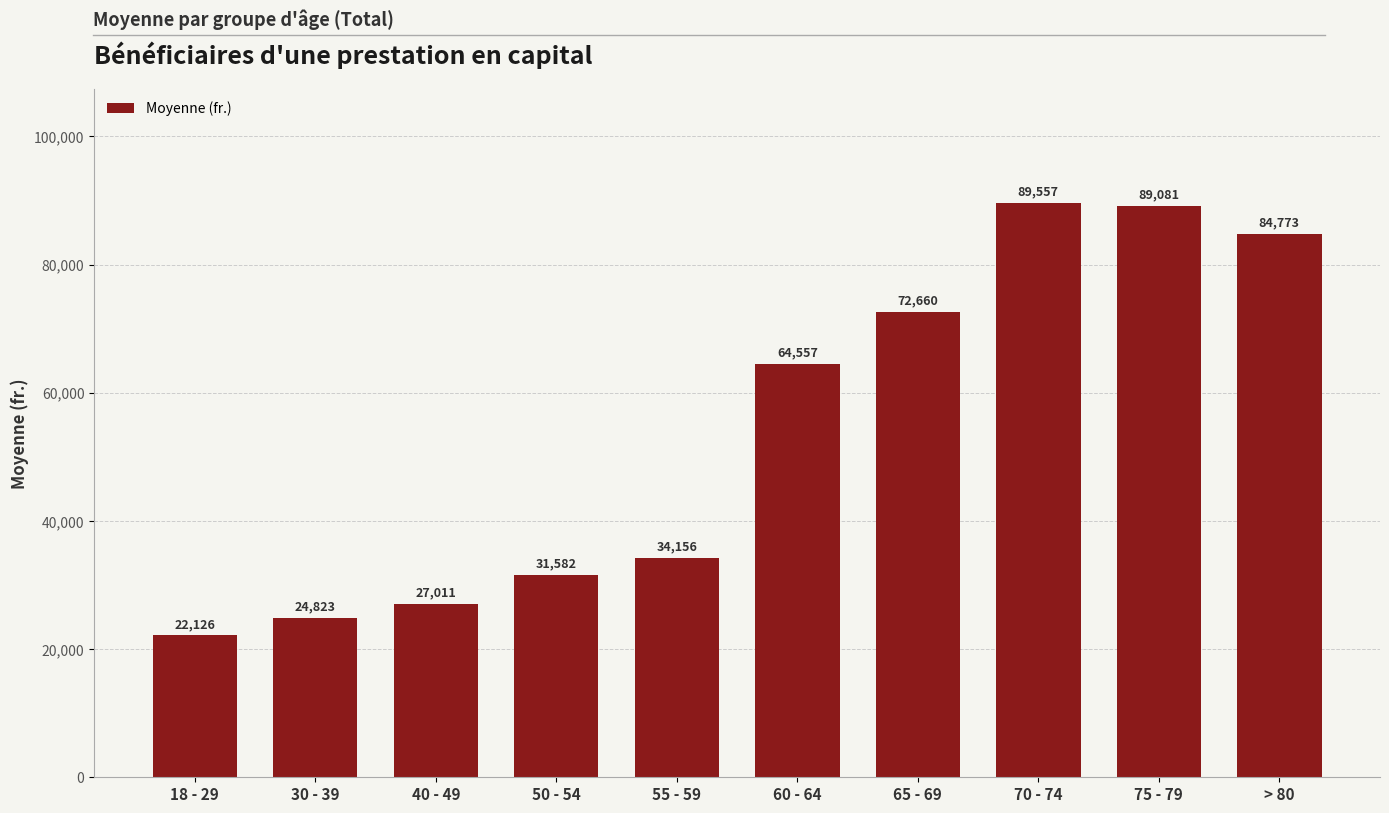

True or false: the data shows 34156.0 at 55 - 59.

True